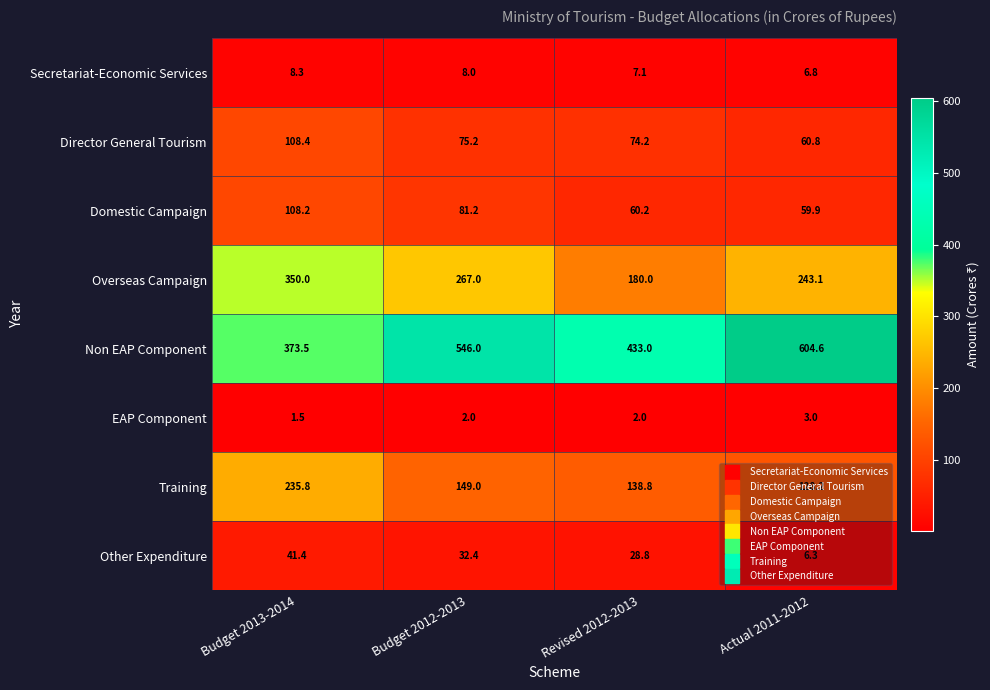

At which label is Director General Tourism closest to 84?

Budget 2012-2013